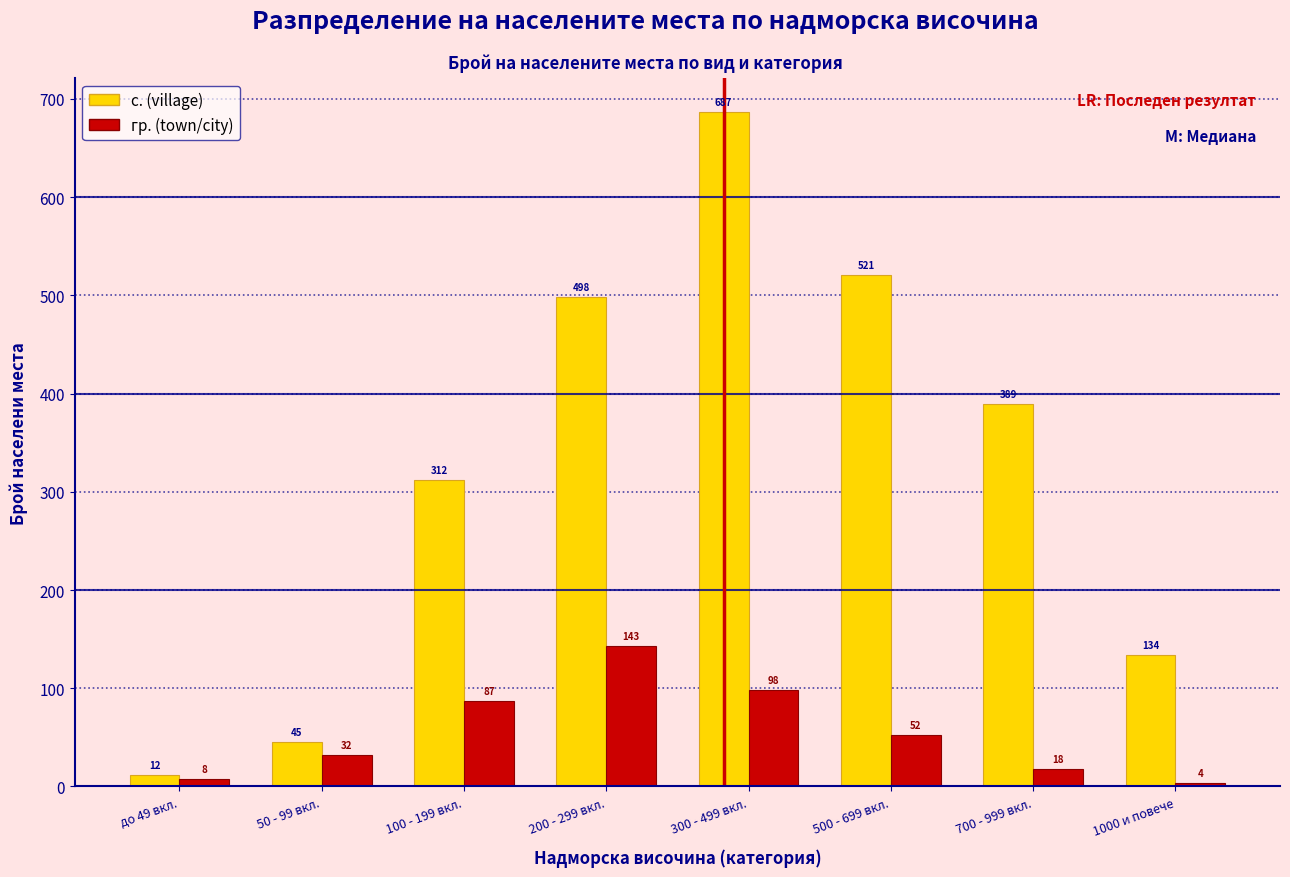

Reading right to left, extract all data points from this chart.

с. (village): 1000 и повече=134	700 - 999 вкл.=389	500 - 699 вкл.=521	300 - 499 вкл.=687	200 - 299 вкл.=498	100 - 199 вкл.=312	50 - 99 вкл.=45	до 49 вкл.=12
гр. (town/city): 1000 и повече=4	700 - 999 вкл.=18	500 - 699 вкл.=52	300 - 499 вкл.=98	200 - 299 вкл.=143	100 - 199 вкл.=87	50 - 99 вкл.=32	до 49 вкл.=8